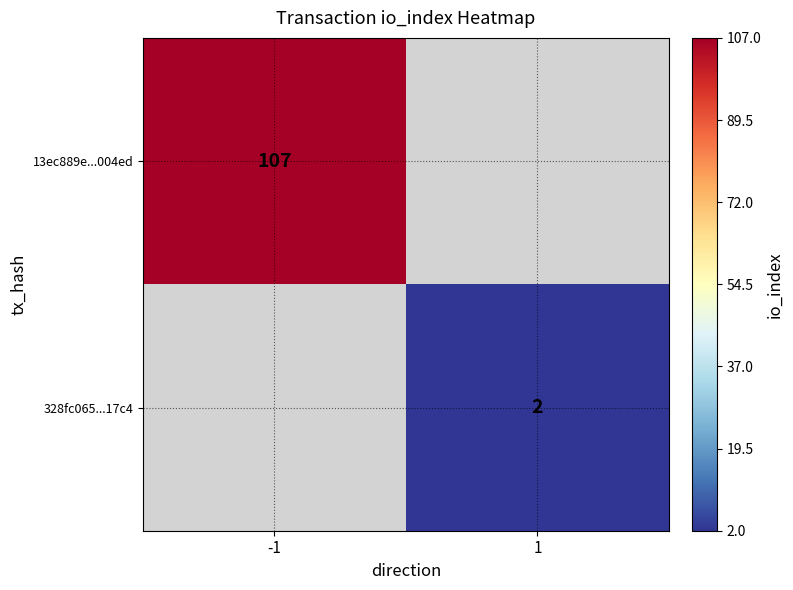

The 328fc065...17c4 series shows 0 at 1. True or false?

False